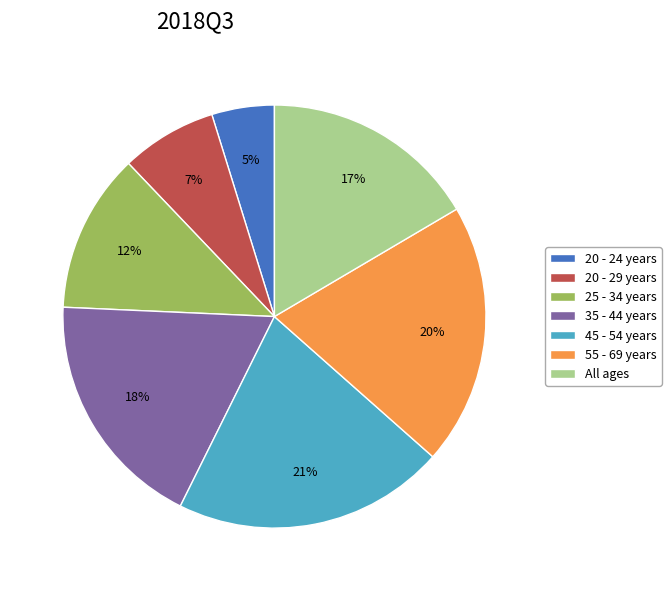

Does any single category account for the majority?

No